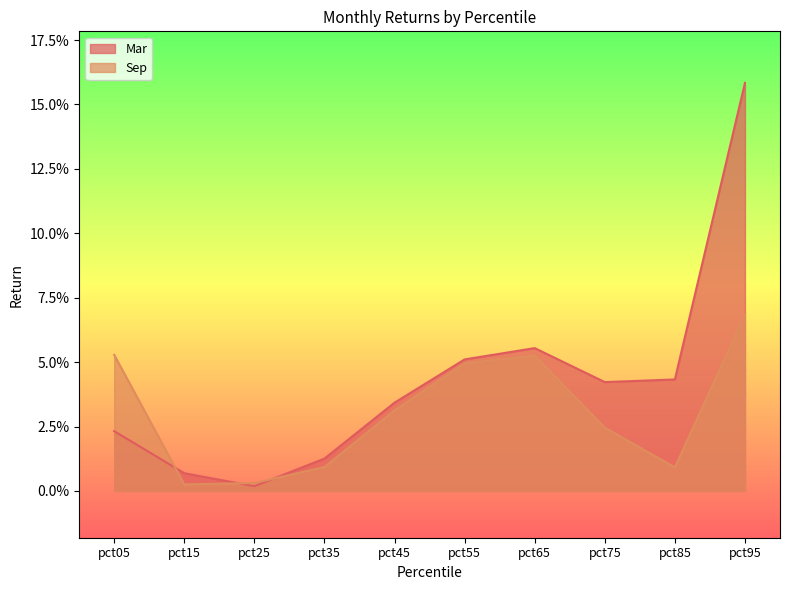

Where is the first local maximum for Sep?

pct65